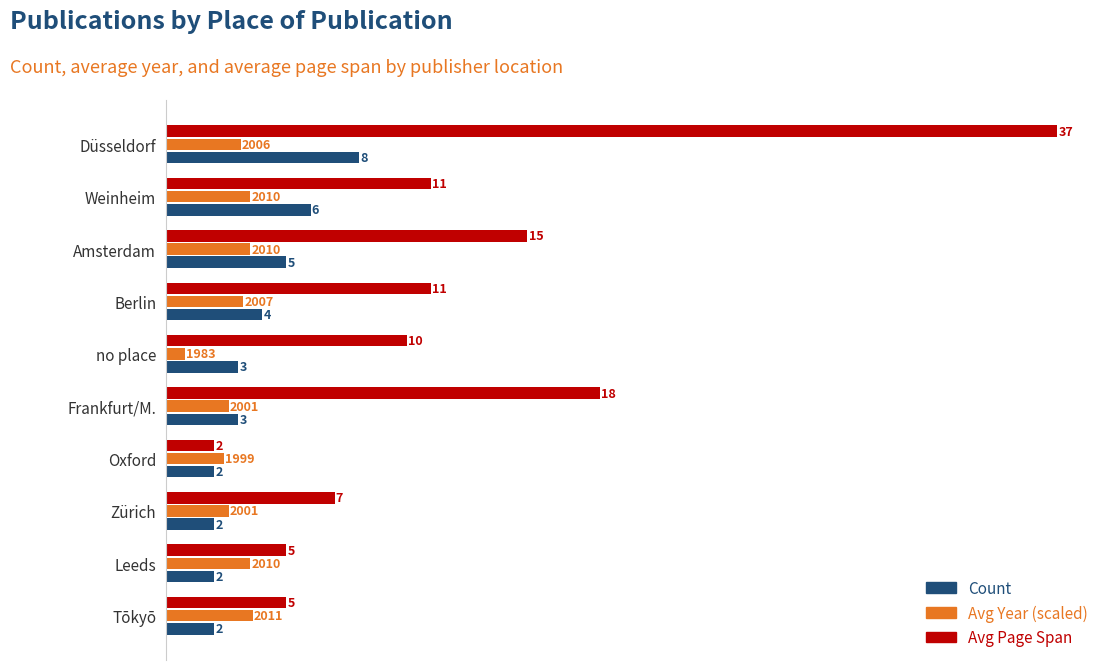

List the series in order of their peak value, lowest first.

Avg Year (scaled), Count, Avg Page Span